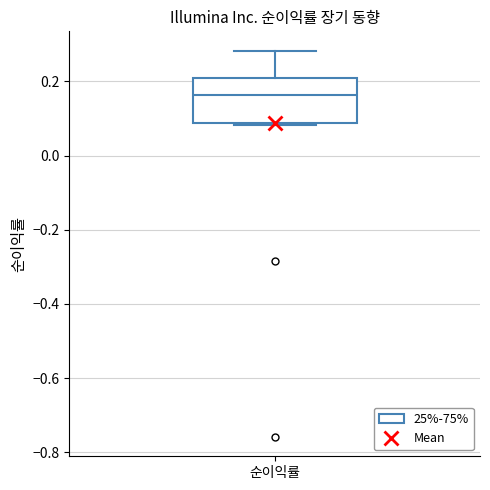

Read this box plot against the y-axis: the position of the median line, the range covered by the box, and the ends of both whiskers. The values are not printed on the chart, so give them approximately, as read against the axis.

median 0.16, box 0.08 to 0.22, whiskers 0.08 (just below the box's lower edge) to 0.28